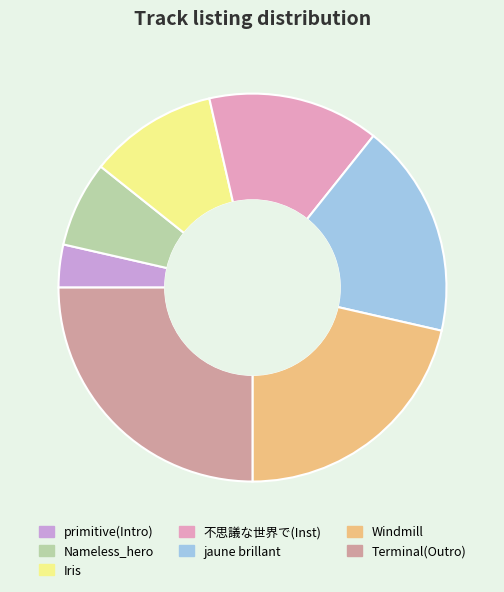

Which has a higher value, 不思議な世界で(Inst) or jaune brillant?

jaune brillant